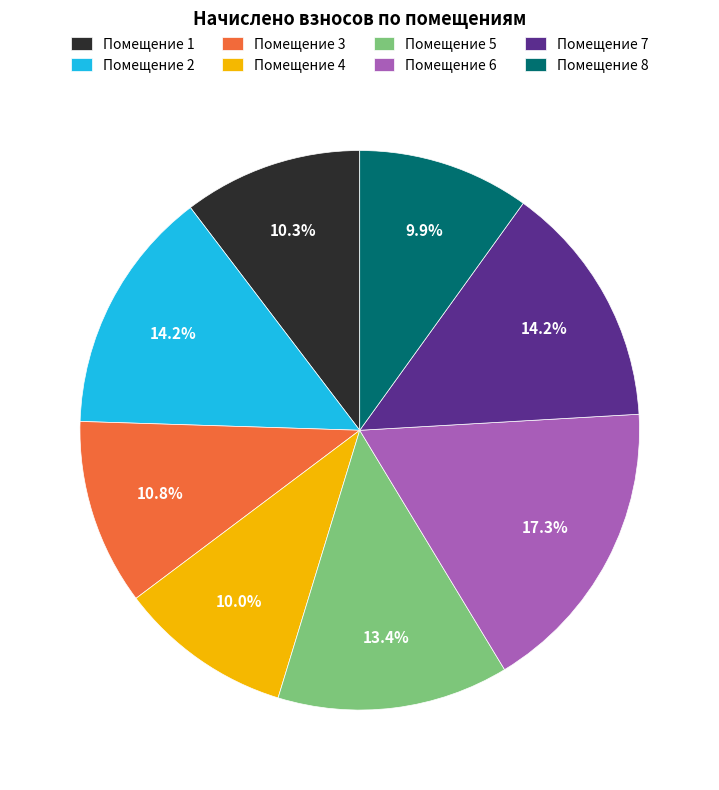

Is there any slice that represents more than half of the pie?

No